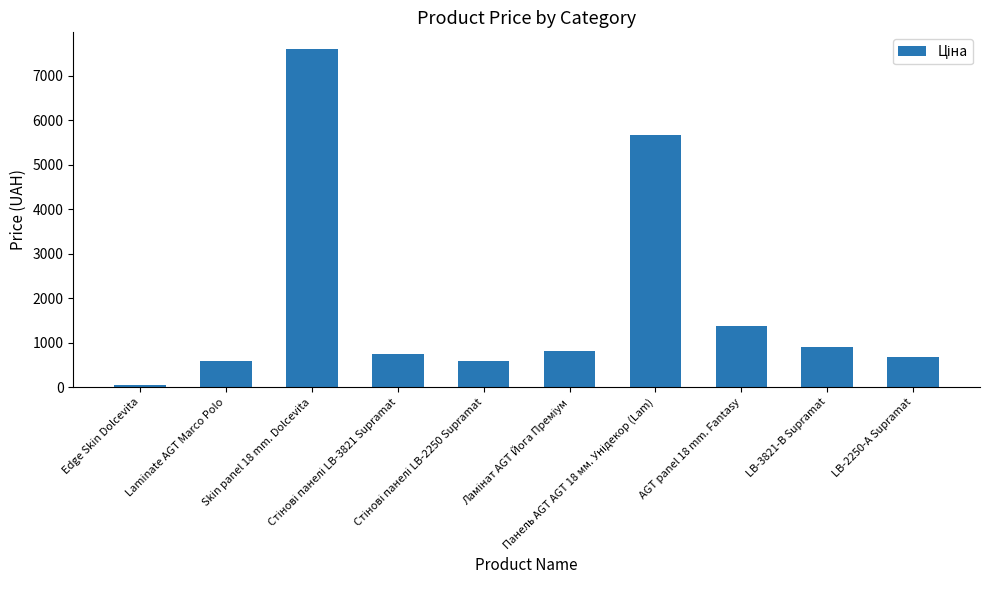

What is the label of the 3rd bar from the right?

AGT panel 18 mm. Fantasy